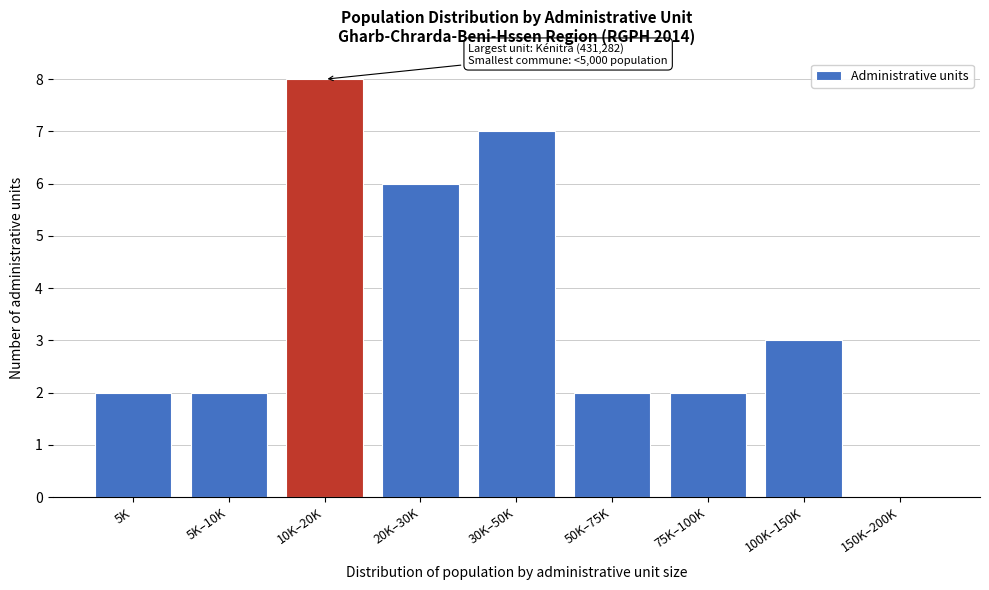

Reading left to right, extract all data points from this chart.

5K=2	5K–10K=2	10K–20K=8	20K–30K=6	30K–50K=7	50K–75K=2	75K–100K=2	100K–150K=3	150K–200K=0